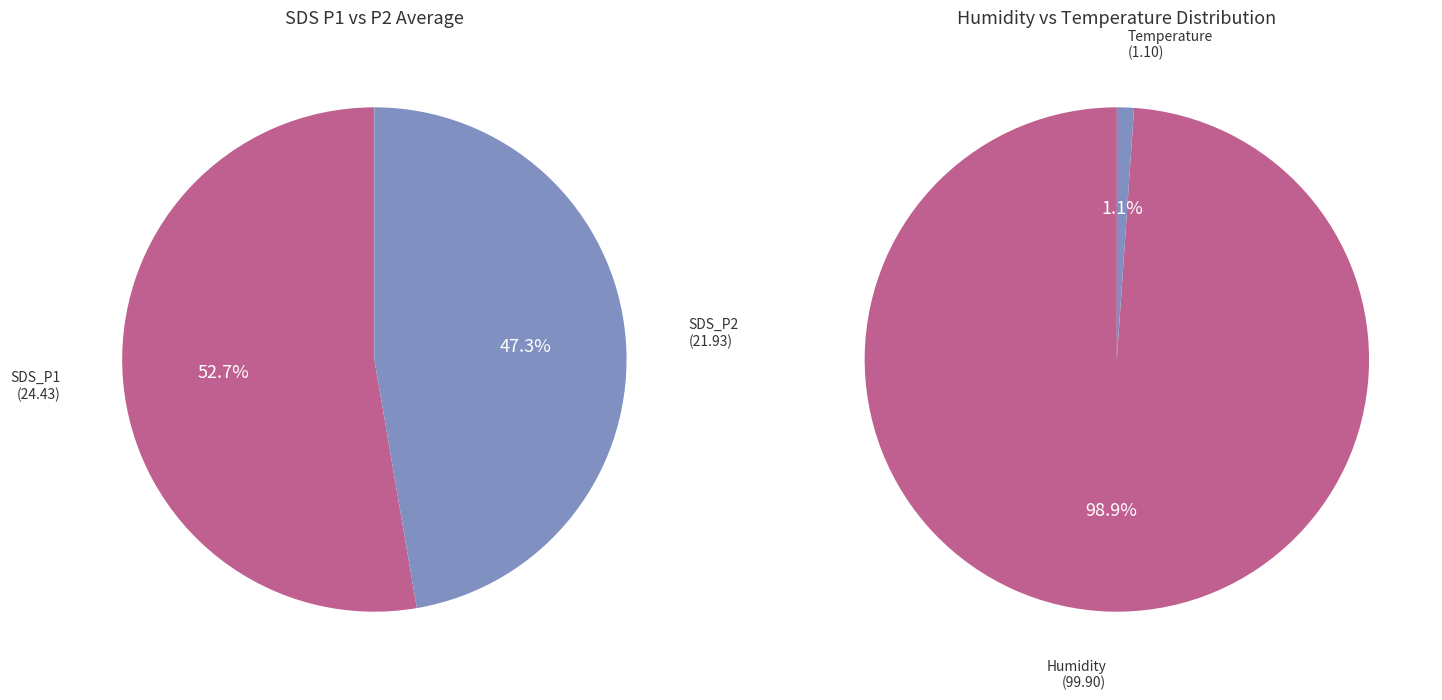

What is the ratio of the value at SDS_P2 to the value at SDS_P1?

0.9